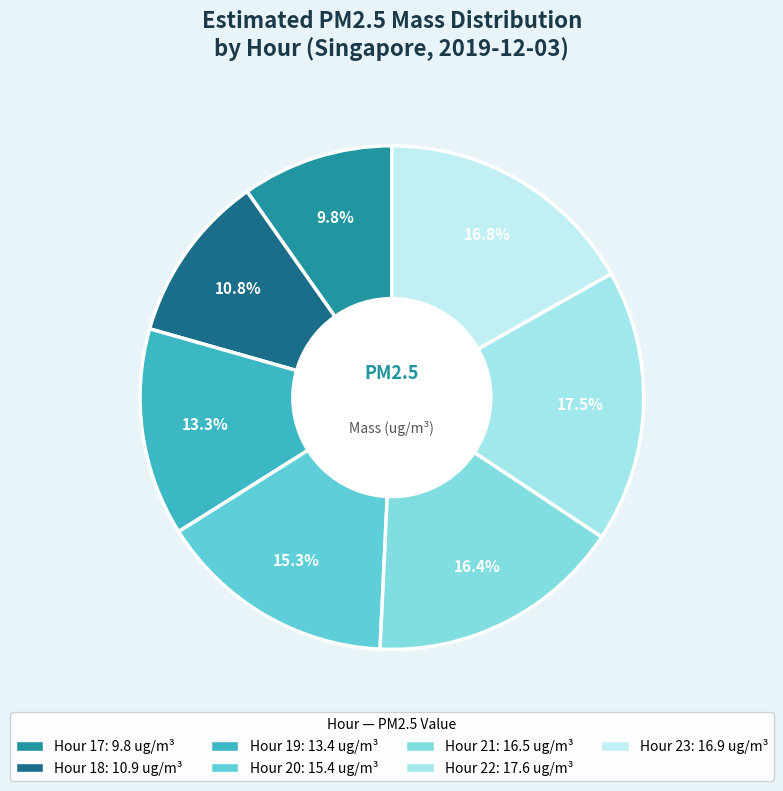

True or false: Hour 23 accounts for 17% of the total.

True